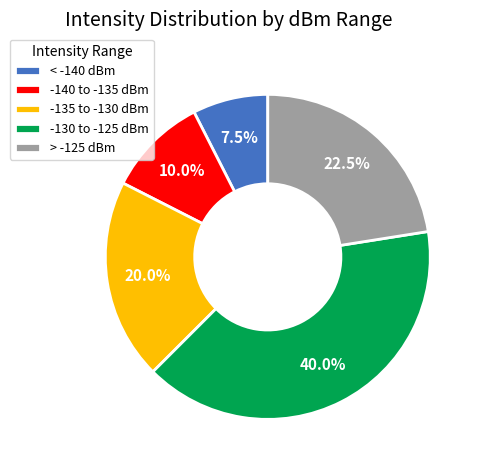

Count the number of slices in the pie.

5